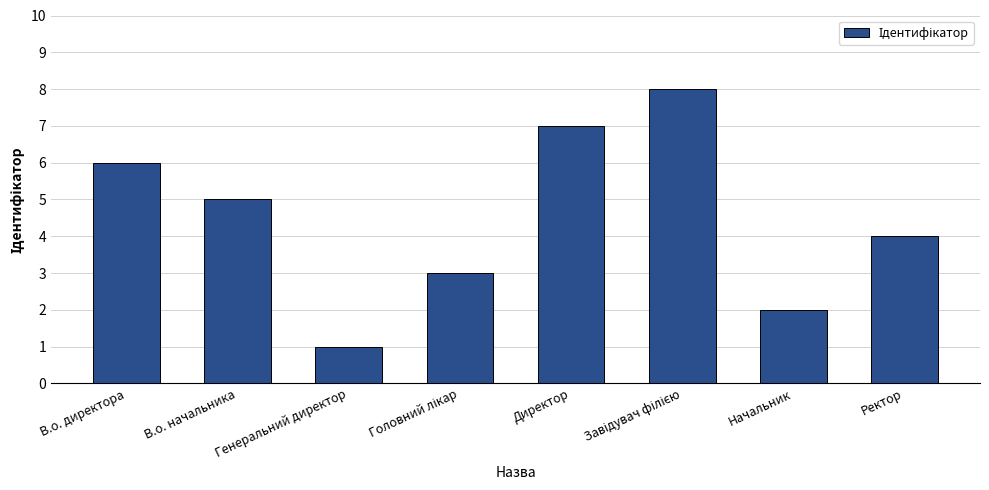

What is the difference between the values at В.о. директора and Начальник?

4